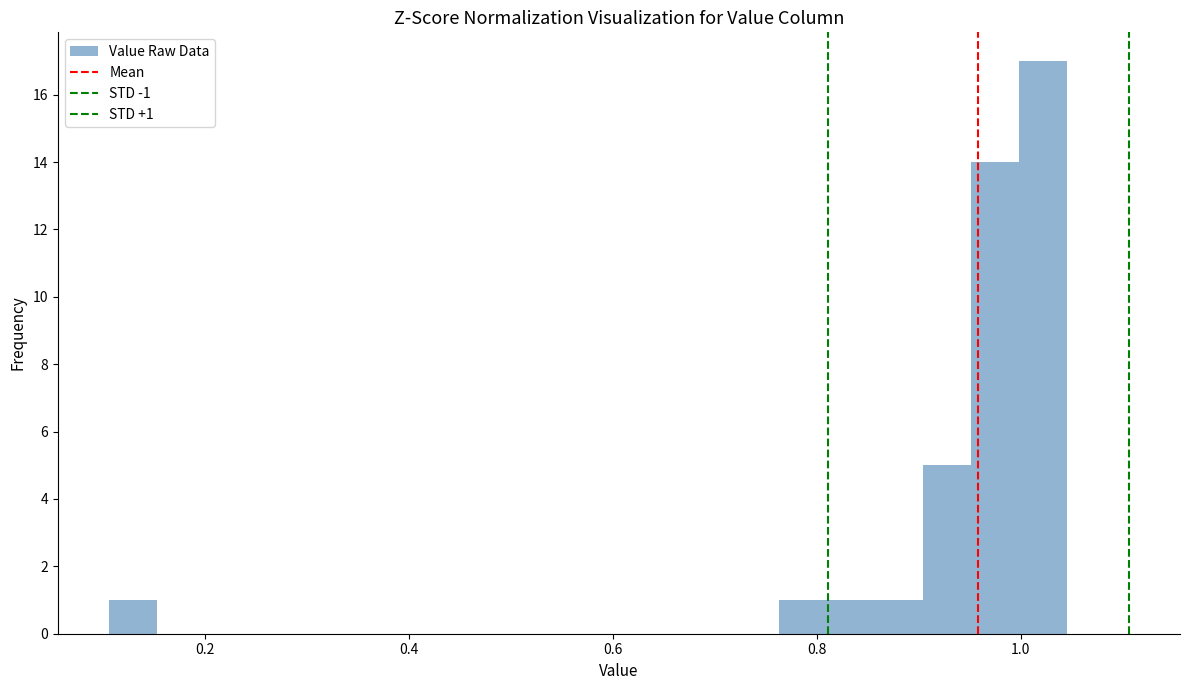

Around what value on the x-axis is the tallest bar? Give the approximate position of its centre, as read against the axis.

1.02